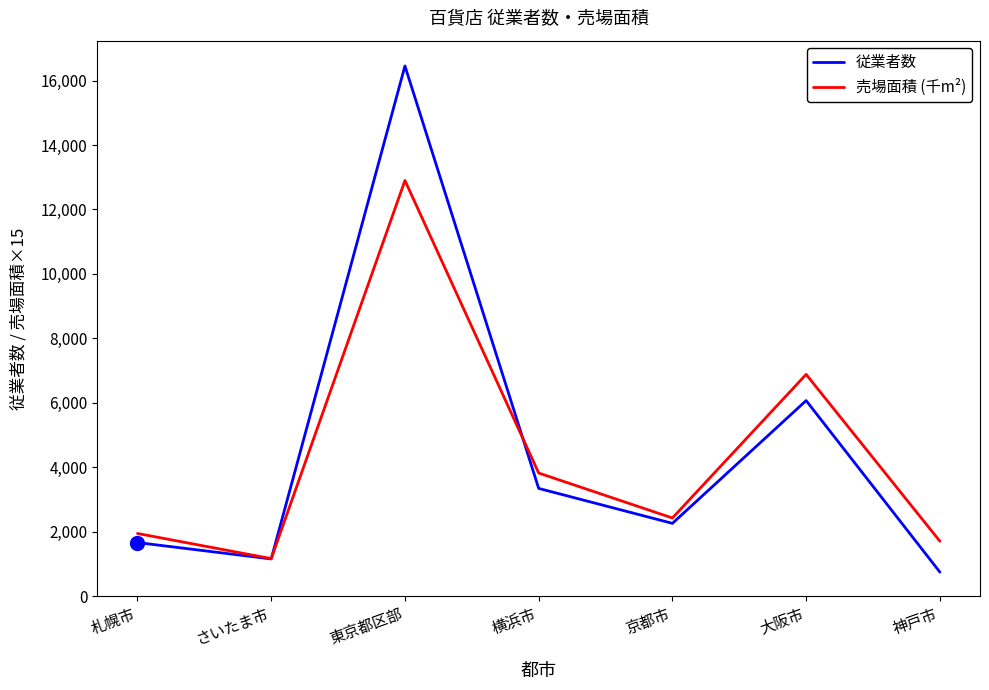

Which series has the widest spread of values?

従業者数